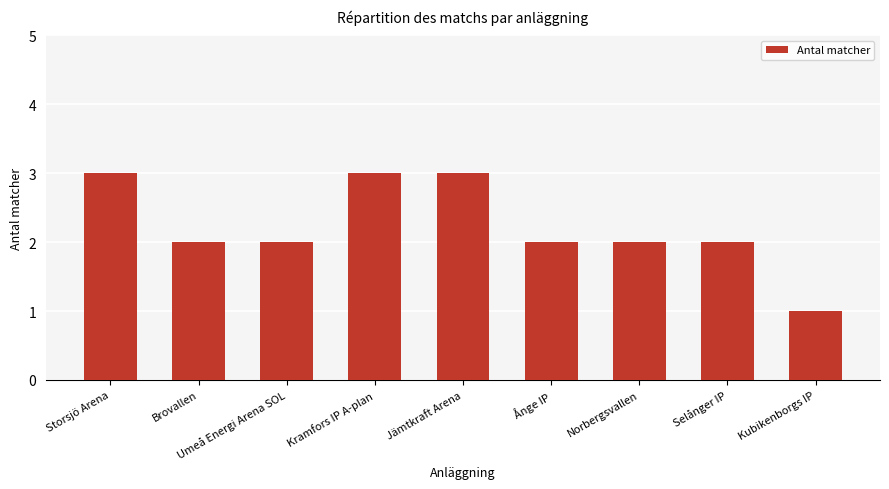

What is the maximum value shown in the chart?

3